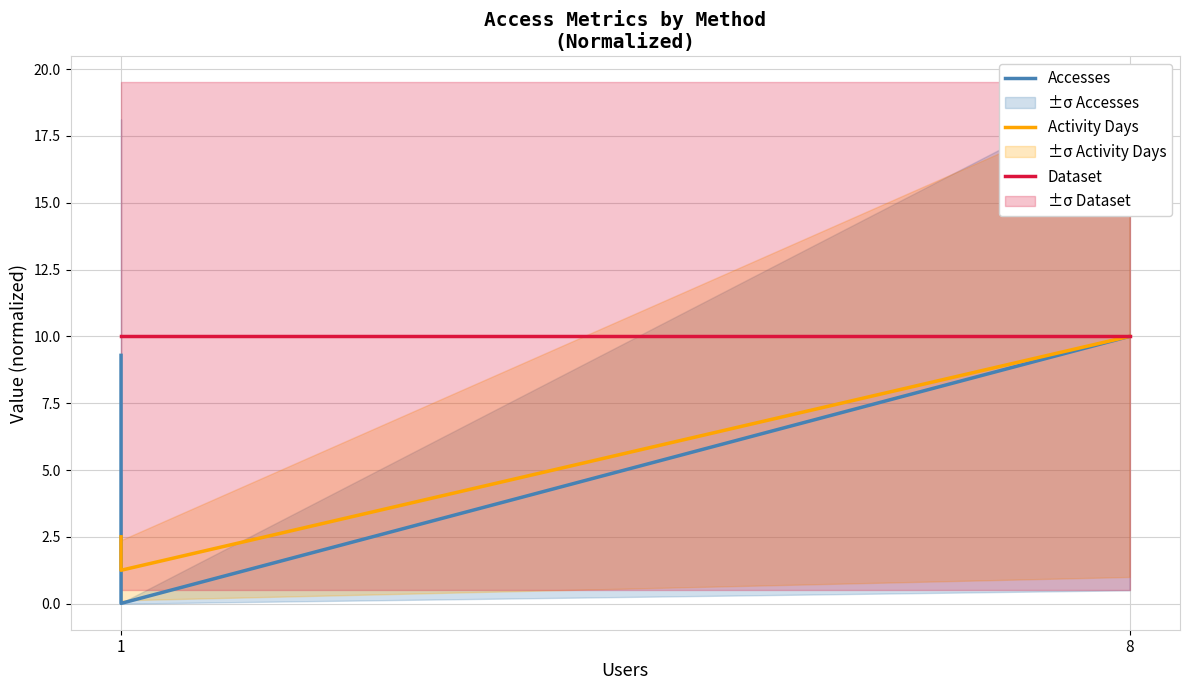

At how many categories does at least one series exceed 8?

3